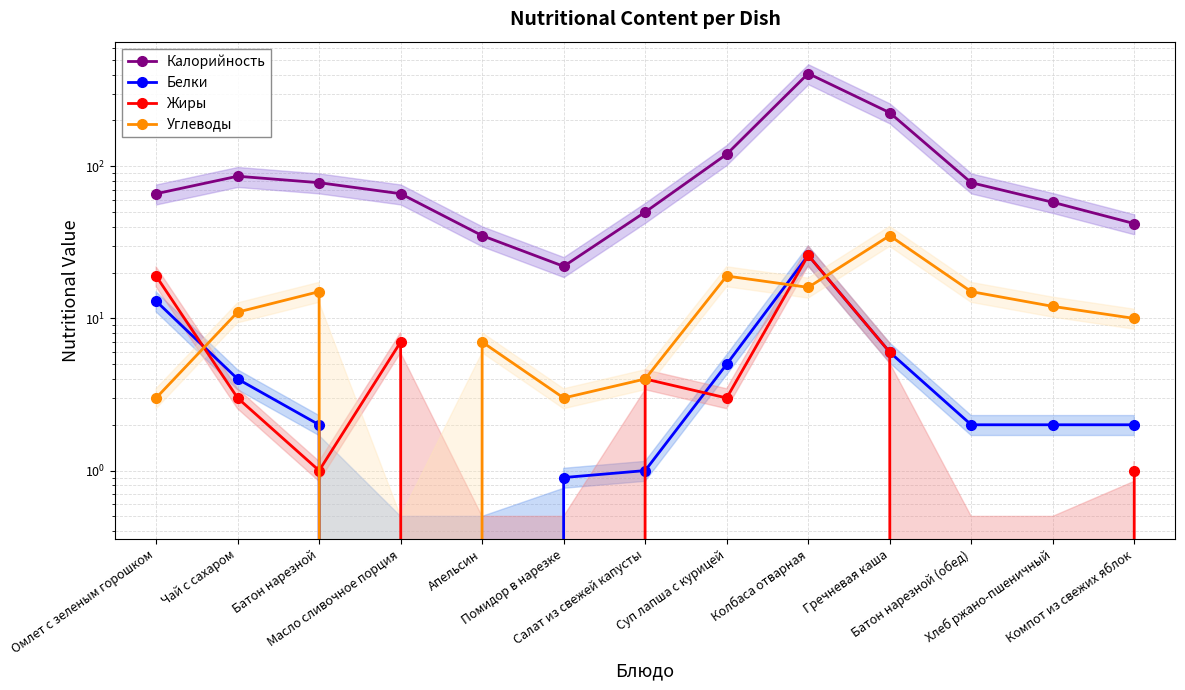

The Калорийность series shows 21.6 at Хлеб ржано-пшеничный. True or false?

False